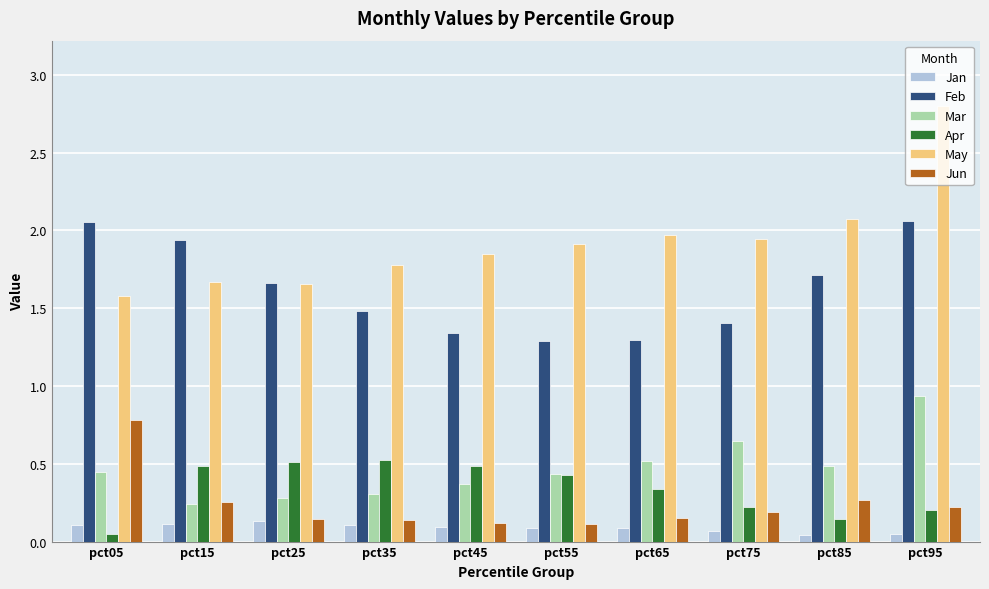

What is the greatest value displayed?

2.8